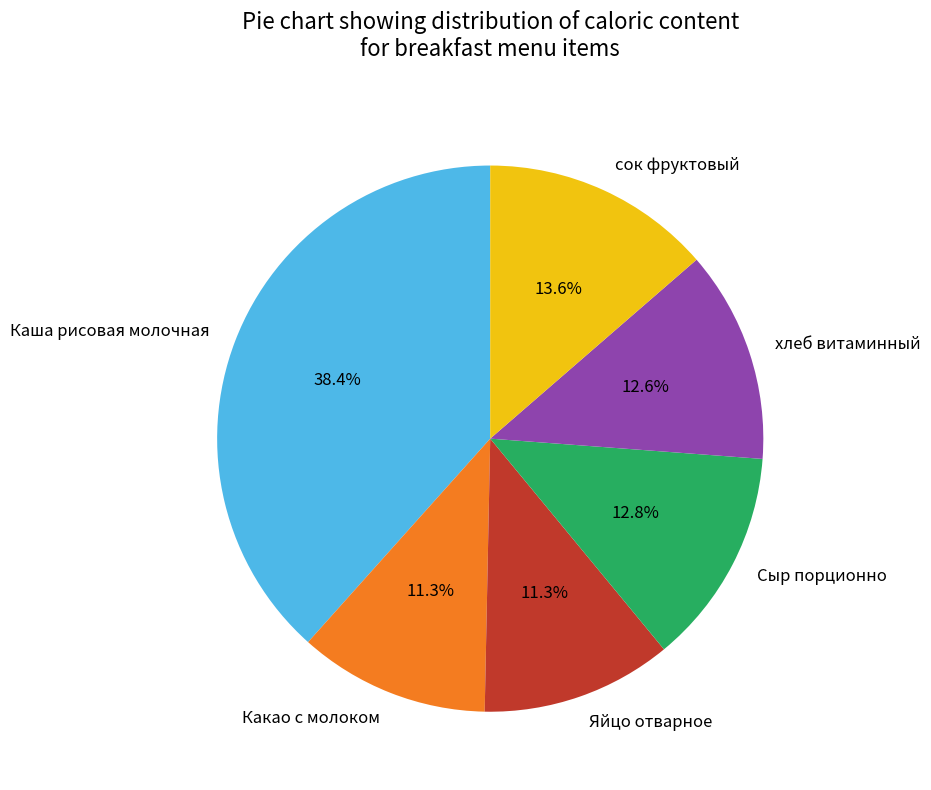

Approximately how many times larger is the value at хлеб витаминный compared to Каша рисовая молочная?

0.3